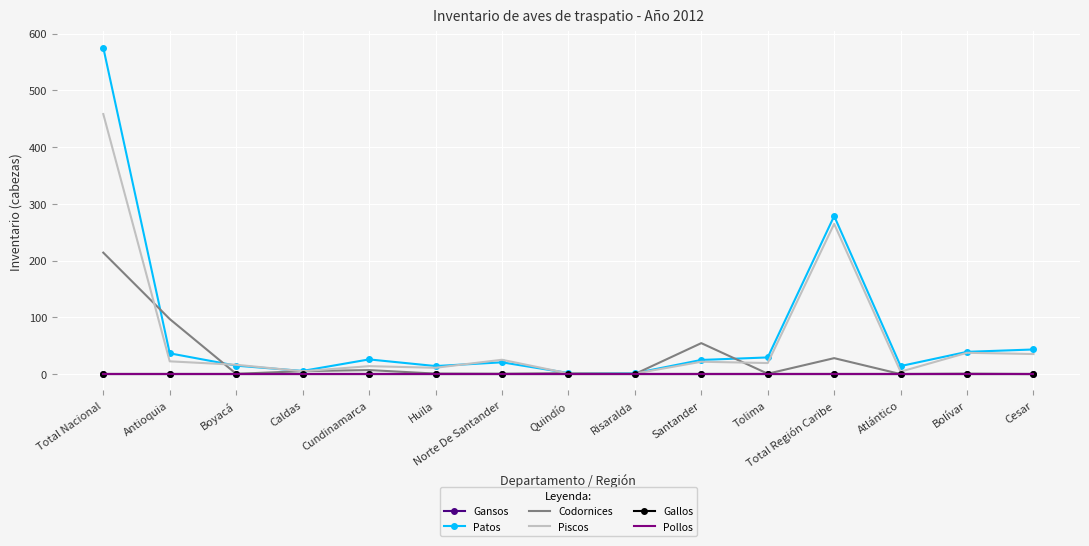

Reading left to right, extract all data points from this chart.

Gansos: Total Nacional=0.0	Antioquia=0.0	Boyacá=0.0	Caldas=0.0	Cundinamarca=0.0	Huila=0.0	Norte De Santander=0.0	Quindío=0.0	Risaralda=0.0	Santander=0.0	Tolima=0.0	Total Región Caribe=0.0	Atlántico=0.0	Bolívar=0.0	Cesar=0.0
Patos: Total Nacional=575.1	Antioquia=36.6	Boyacá=14.8	Caldas=5.6	Cundinamarca=25.9	Huila=14.1	Norte De Santander=20.7	Quindío=1.9	Risaralda=1.6	Santander=24.9	Tolima=29.3	Total Región Caribe=278.4	Atlántico=14.1	Bolívar=39.2	Cesar=43.4
Codornices: Total Nacional=214.0	Antioquia=97.0	Boyacá=0.5	Caldas=5.2	Cundinamarca=7.1	Huila=0.8	Norte De Santander=0.5	Quindío=1.6	Risaralda=0.1	Santander=54.5	Tolima=0.7	Total Región Caribe=28.1	Atlántico=0.0	Bolívar=0.7	Cesar=0.0
Piscos: Total Nacional=458.1	Antioquia=22.5	Boyacá=16.4	Caldas=5.0	Cundinamarca=14.0	Huila=11.1	Norte De Santander=25.2	Quindío=1.2	Risaralda=0.9	Santander=21.8	Tolima=19.5	Total Región Caribe=264.6	Atlántico=4.3	Bolívar=37.5	Cesar=35.3
Gallos: Total Nacional=0.0	Antioquia=0.0	Boyacá=0.0	Caldas=0.0	Cundinamarca=0.0	Huila=0.0	Norte De Santander=0.0	Quindío=0.0	Risaralda=0.0	Santander=0.0	Tolima=0.0	Total Región Caribe=0.0	Atlántico=0.0	Bolívar=0.0	Cesar=0.0
Pollos: Total Nacional=0.0	Antioquia=0.0	Boyacá=0.0	Caldas=0.0	Cundinamarca=0.0	Huila=0.0	Norte De Santander=0.0	Quindío=0.0	Risaralda=0.0	Santander=0.0	Tolima=0.0	Total Región Caribe=0.0	Atlántico=0.0	Bolívar=0.0	Cesar=0.0